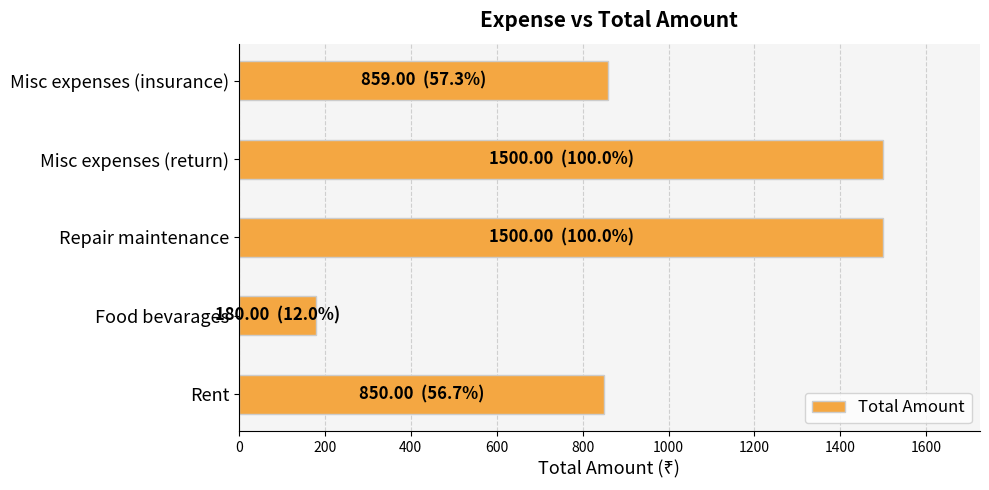

Reading top to bottom, extract all data points from this chart.

859	1500	1500	180	850